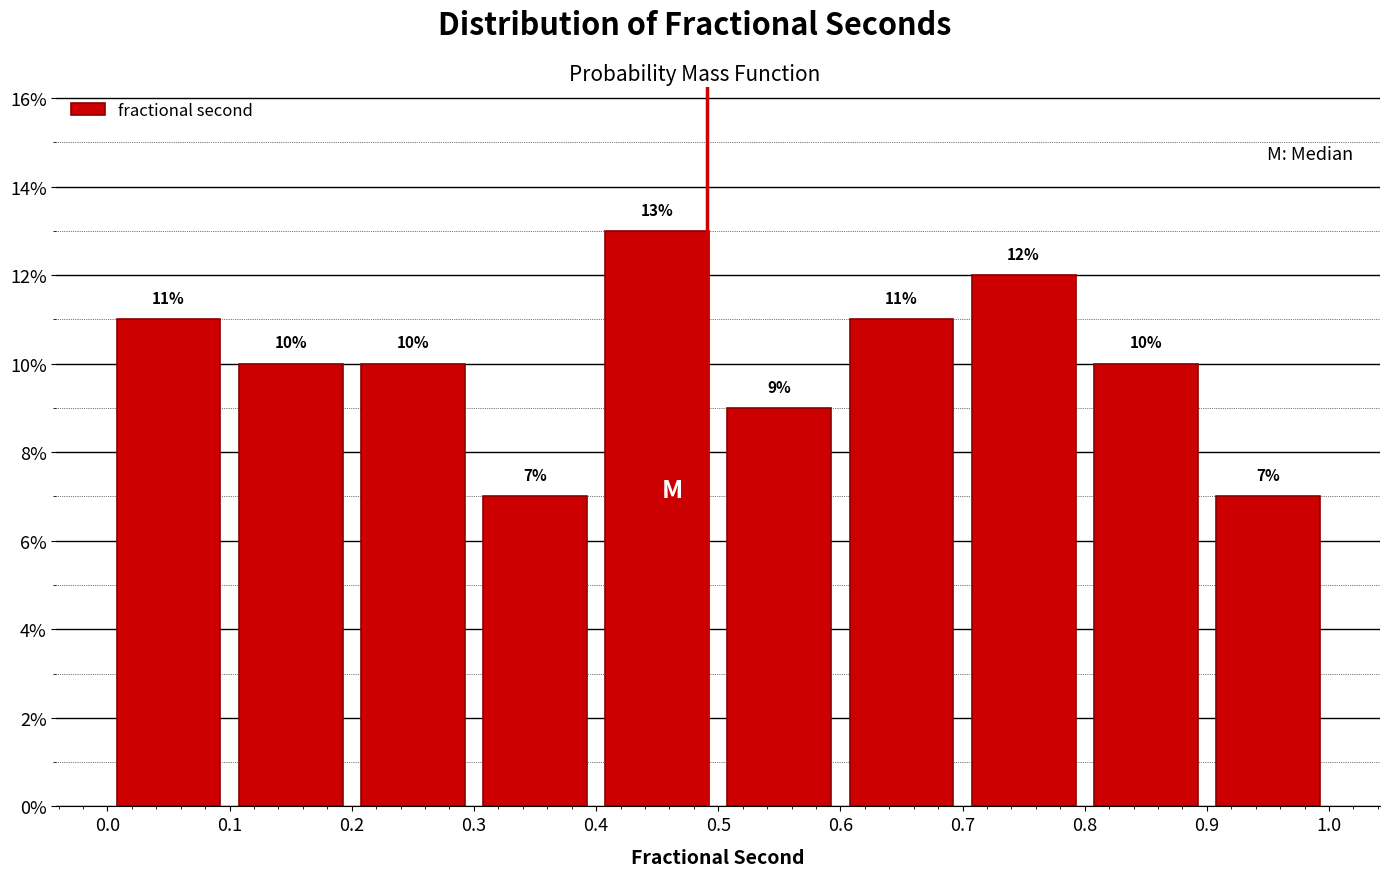

How tall is the bar that spans 0.3 to 0.4 on the x-axis?

7